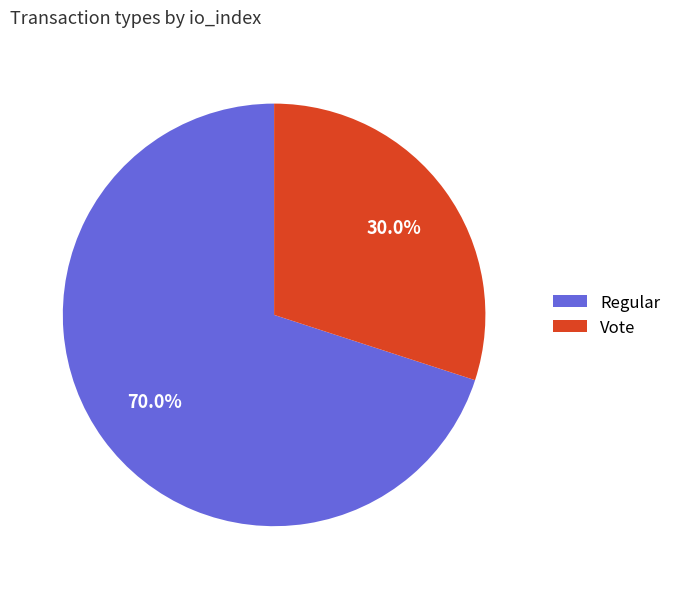

To the nearest percent, what percentage of the pie is Vote?

30%